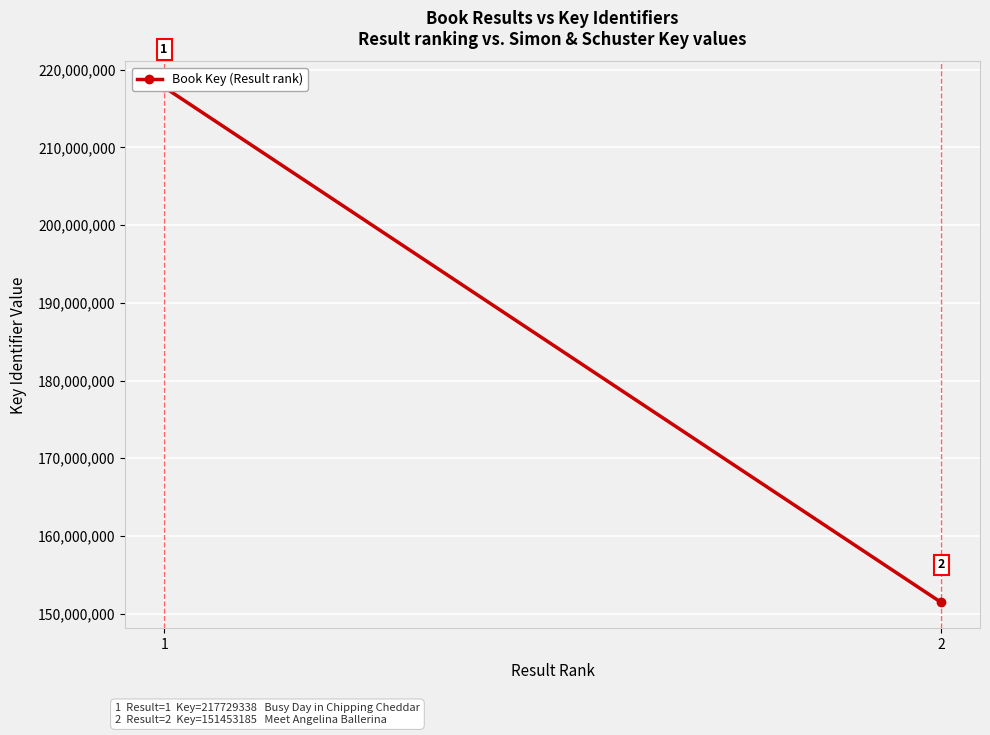

Is it true that the value at 1 is 316546546?

False